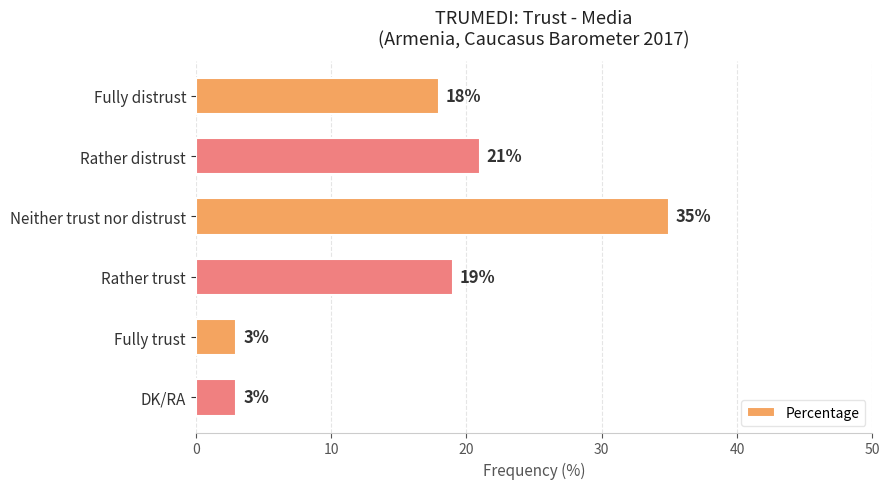

What is the difference between the maximum and minimum values?

32